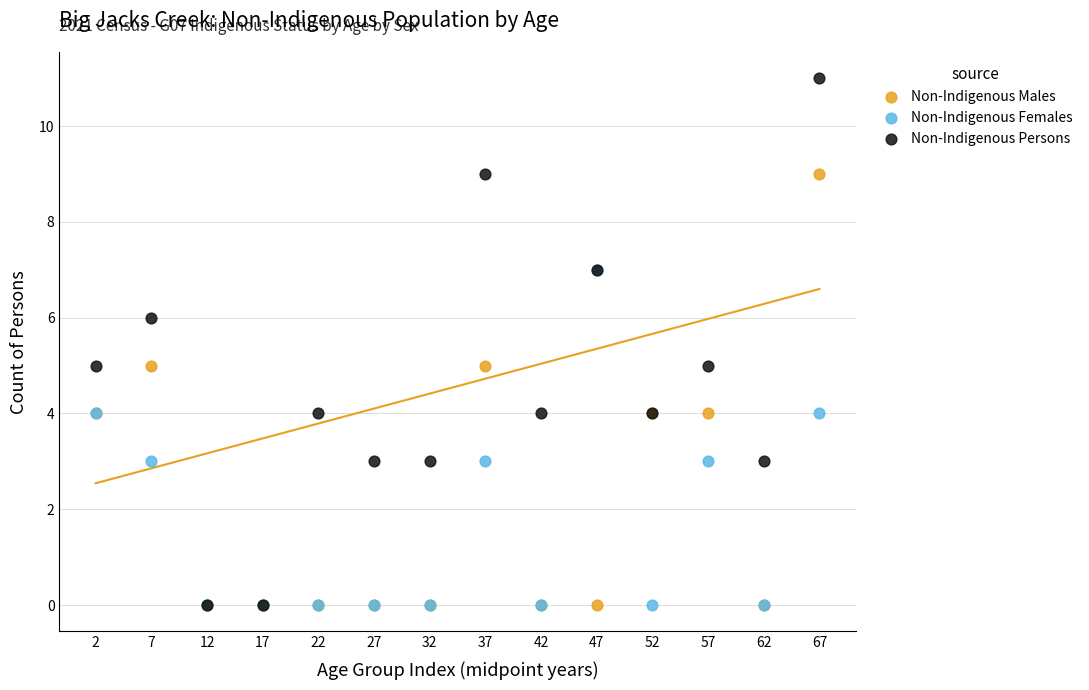

What are all the series names shown in the legend?

Non-Indigenous Males, Non-Indigenous Females, Non-Indigenous Persons